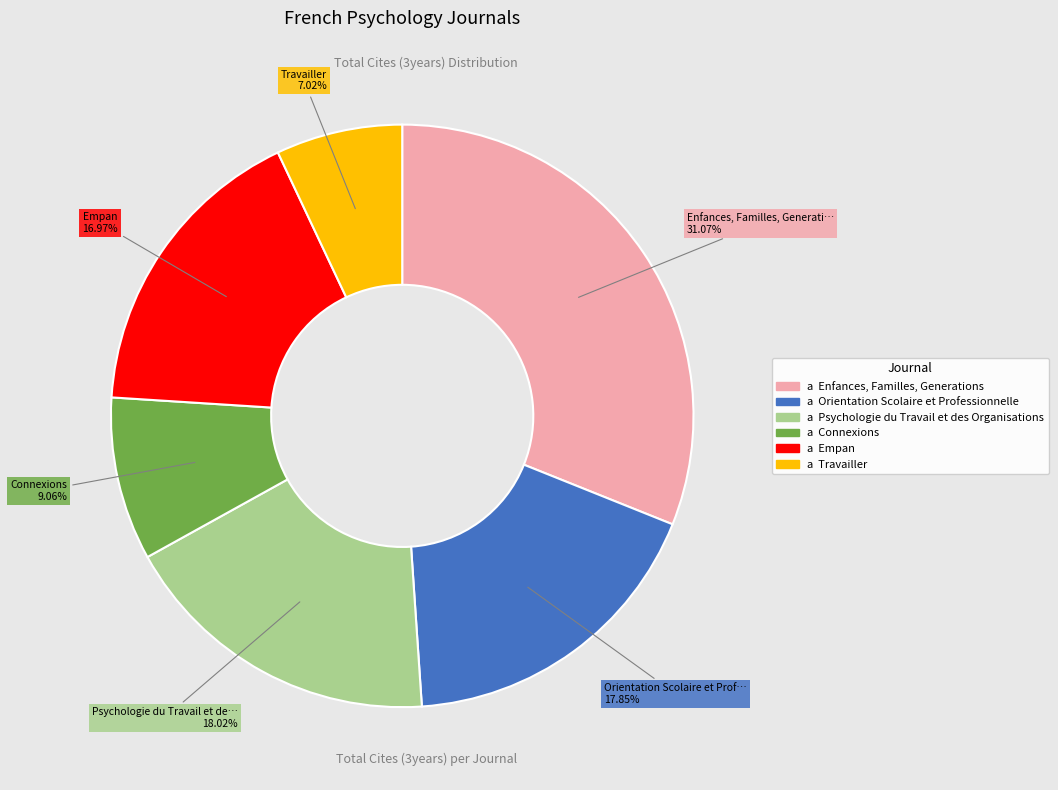

Does any single category account for the majority?

No